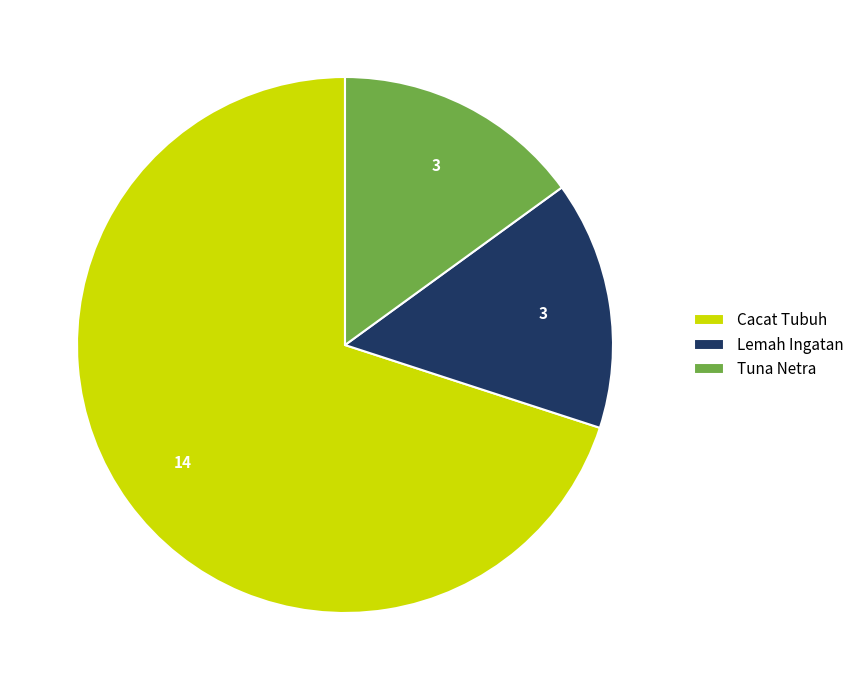

Which has a higher value, Cacat Tubuh or Tuna Netra?

Cacat Tubuh